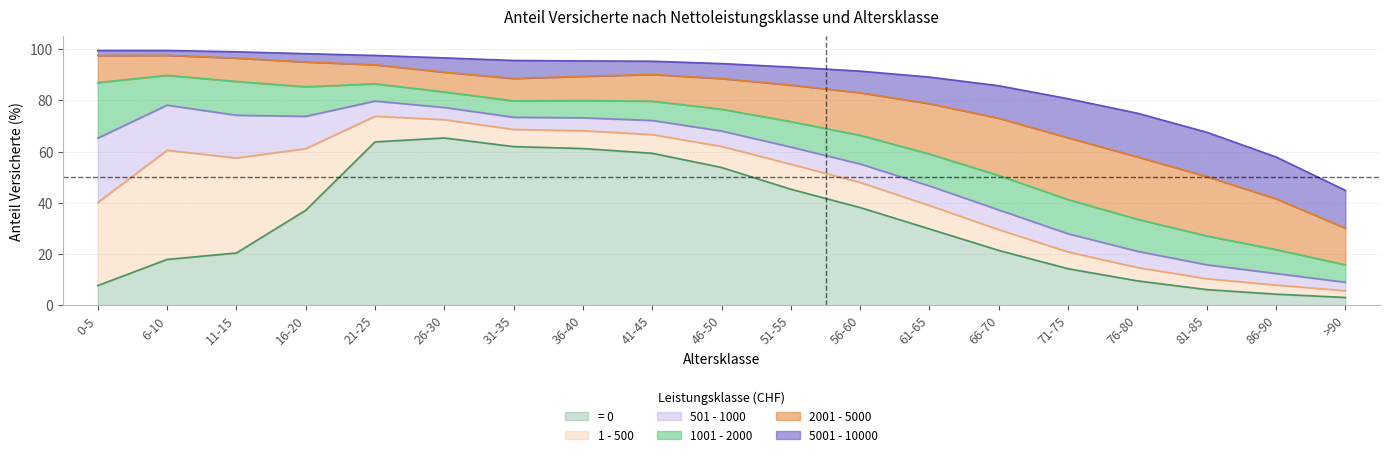

What is the average value of the 5001 - 10000 series?

8.5